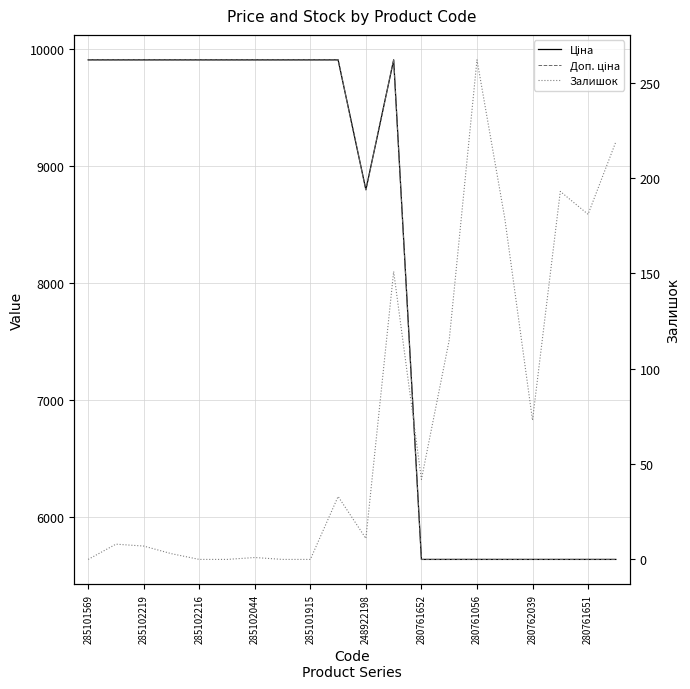

At how many categories does at least one series exceed 1601?

20